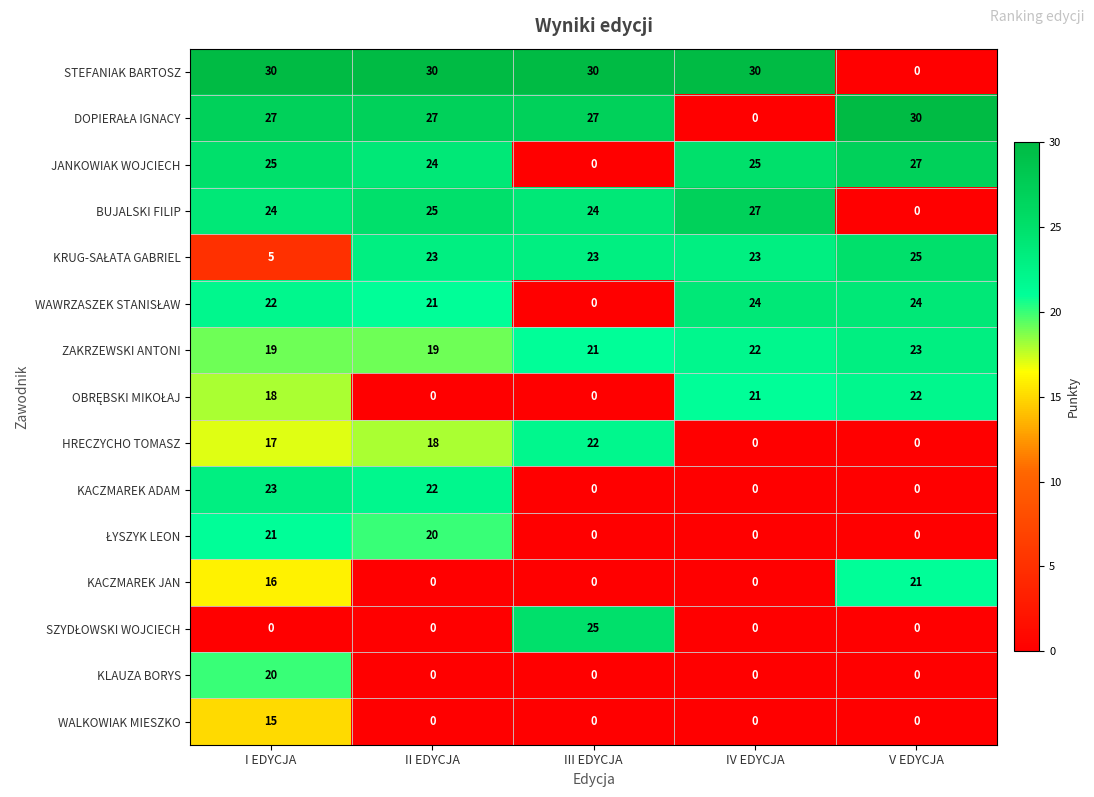

Between II EDYCJA and V EDYCJA, which series saw the biggest shift?

STEFANIAK BARTOSZ